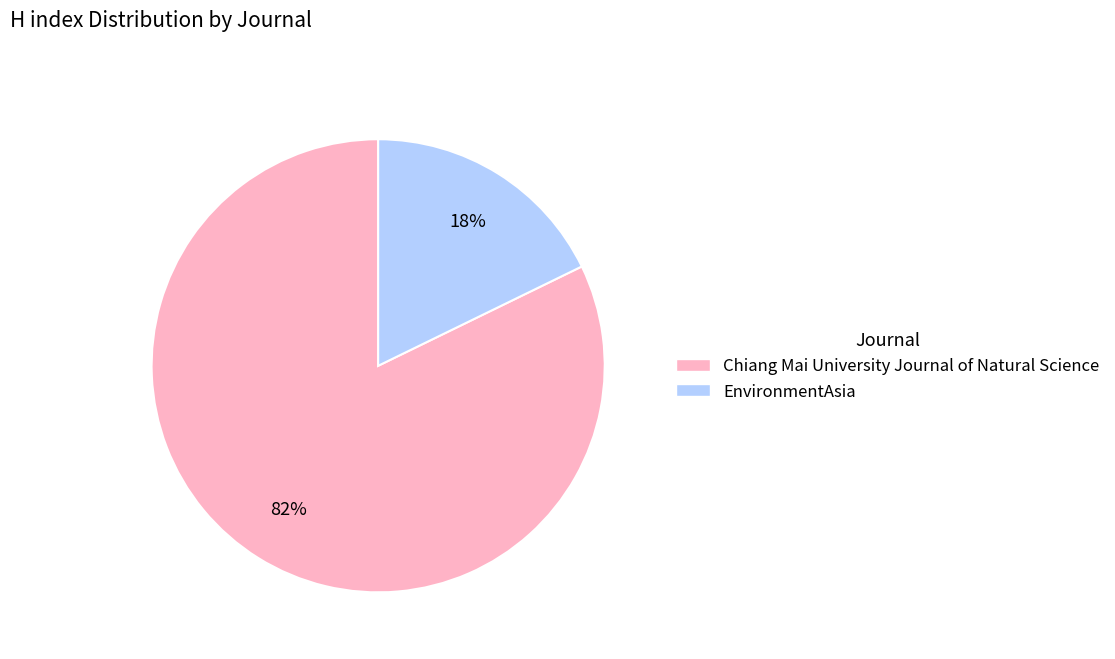

To the nearest percent, what percentage of the pie is Chiang Mai University Journal?

82%